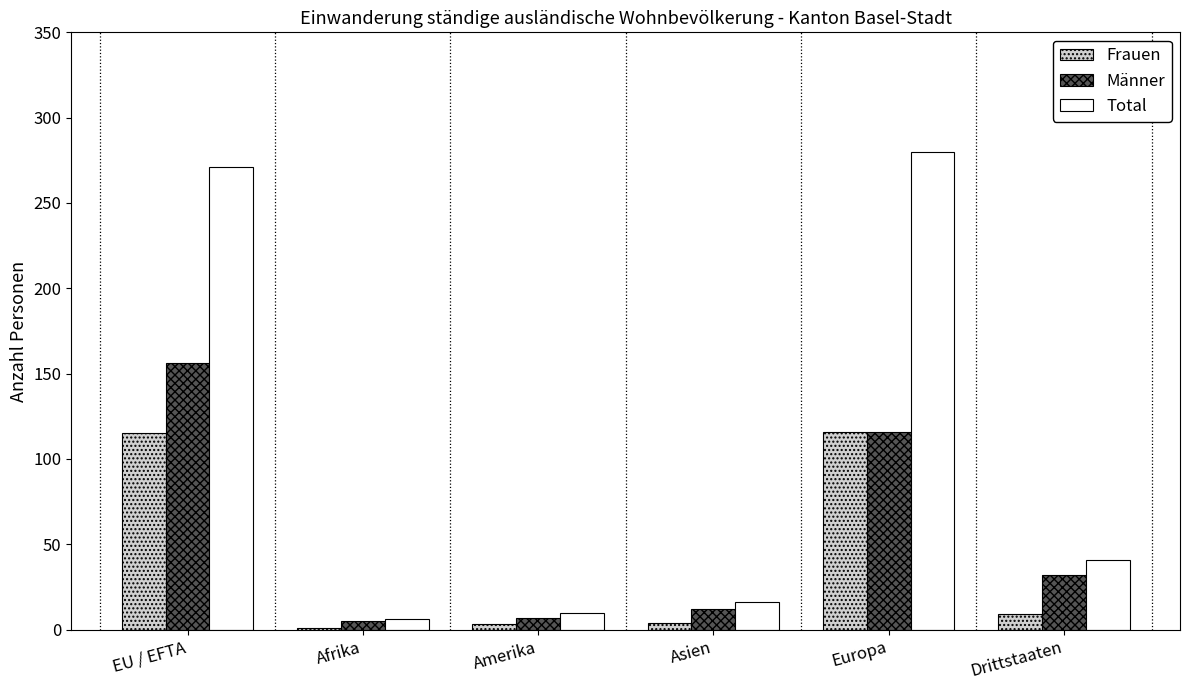

How many groups of bars are there?

6